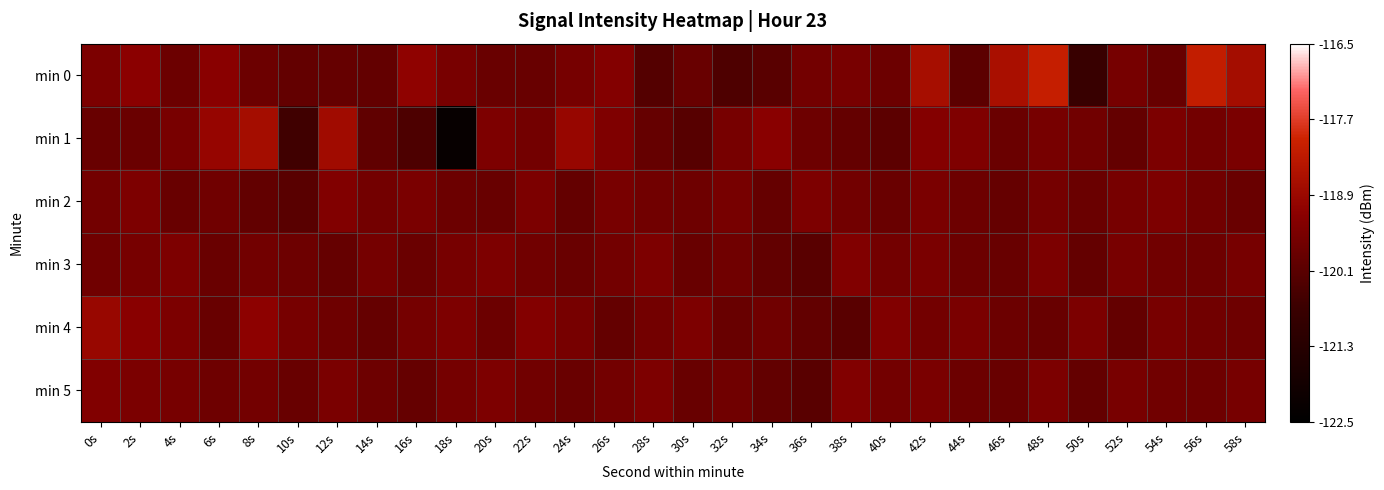

Which has a higher value, 44s or 20s?

20s